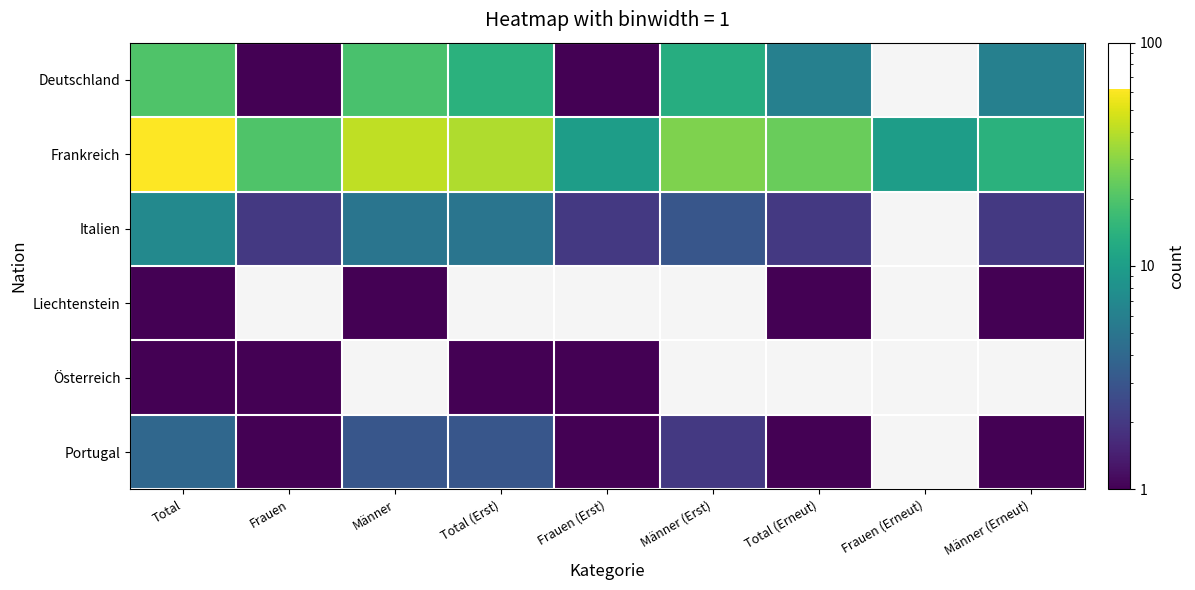

Is it true that Italien equals 3.0 at Männer (Erst)?

True